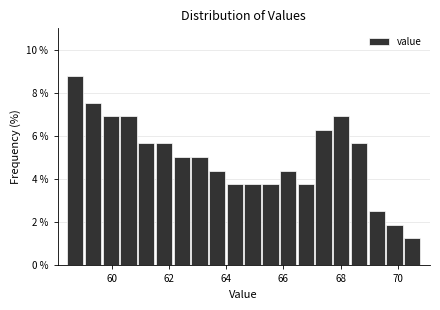

Around what value on the x-axis is the tallest bar? Give the approximate position of its centre, as read against the axis.

58.8